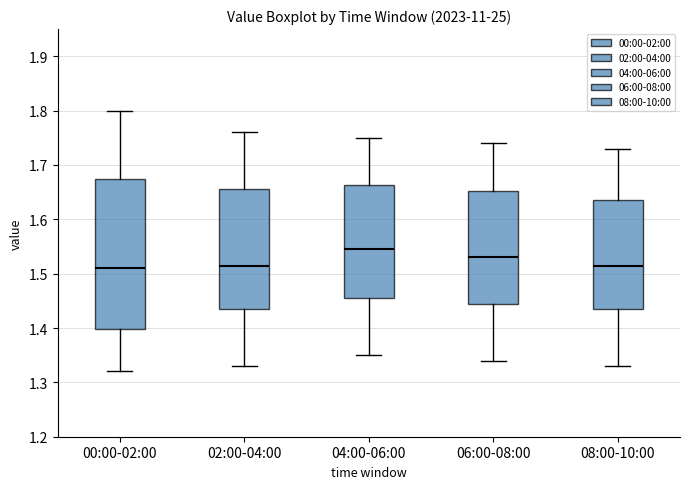

Reading left to right, transcribe this box plot: for each box, give where its median line is, the range the box spans, and where its two whiskers end, as read against the y-axis. The values are not printed on the chart, so give them approximately, as read against the axis.

00:00-02:00: median 1.51, box 1.40 to 1.68, whiskers 1.32 to 1.80
02:00-04:00: median 1.52, box 1.44 to 1.66, whiskers 1.33 to 1.76
04:00-06:00: median 1.55, box 1.46 to 1.66, whiskers 1.35 to 1.75
06:00-08:00: median 1.53, box 1.45 to 1.65, whiskers 1.34 to 1.74
08:00-10:00: median 1.52, box 1.44 to 1.64, whiskers 1.33 to 1.73